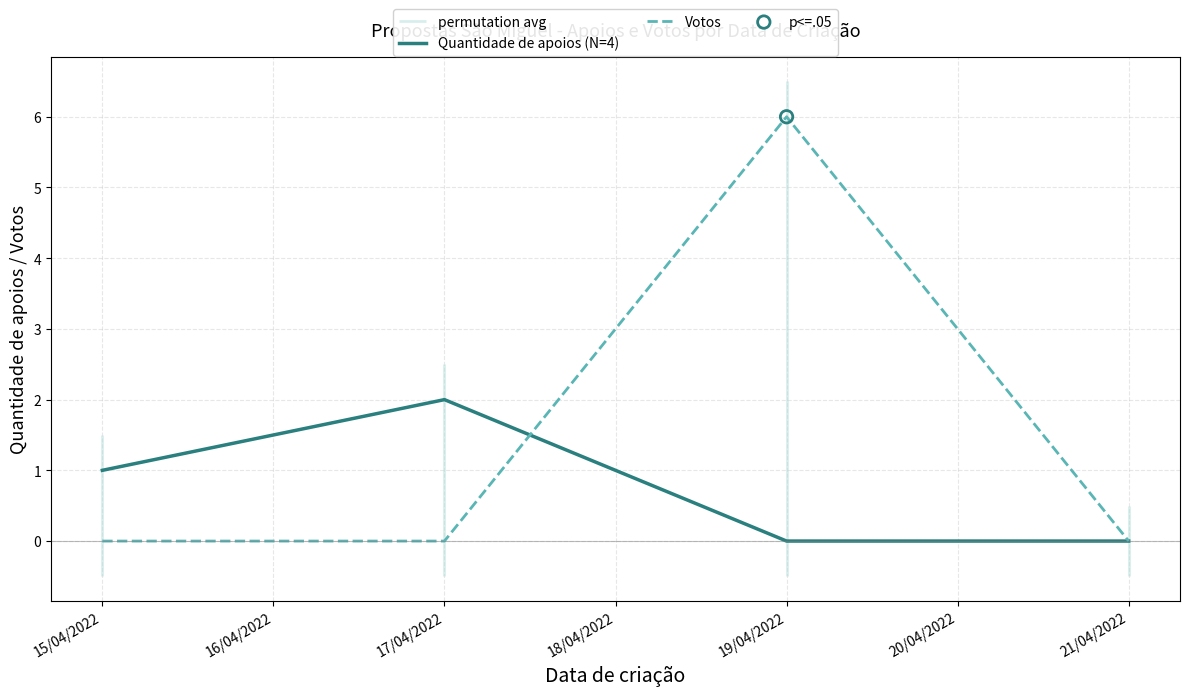

Which series has the largest total across all categories?

Votos